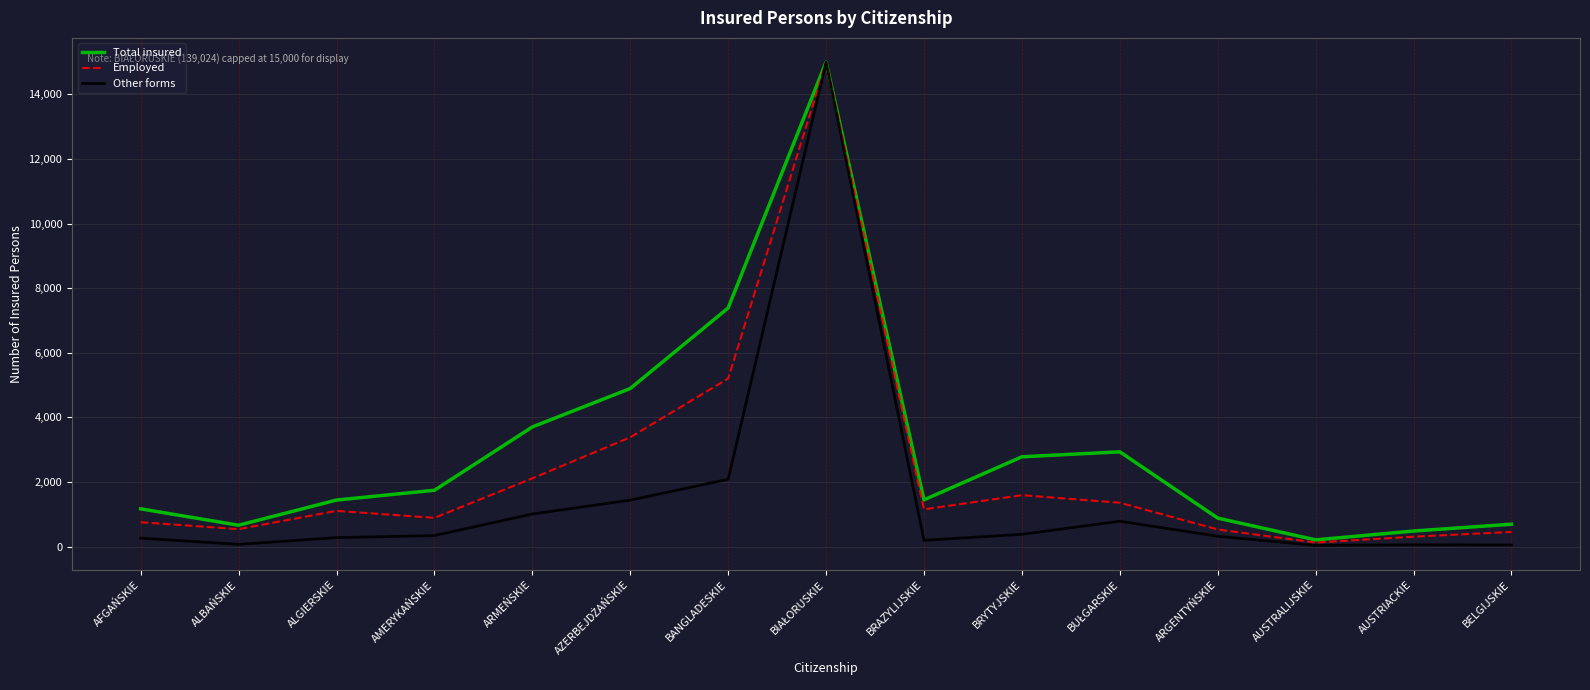

What is the approximate value of Employed at ARMEŃSKIE?

2112